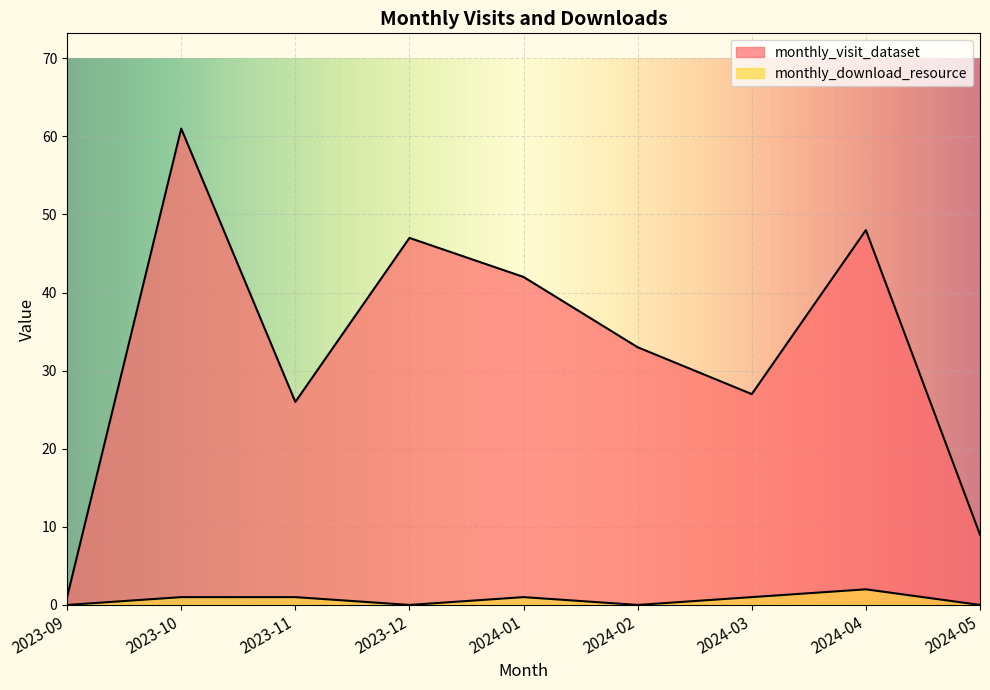

Reading right to left, extract all data points from this chart.

monthly_visit_dataset: 9	48	27	33	42	47	26	61	1
monthly_download_resource: 0	2	1	0	1	0	1	1	0